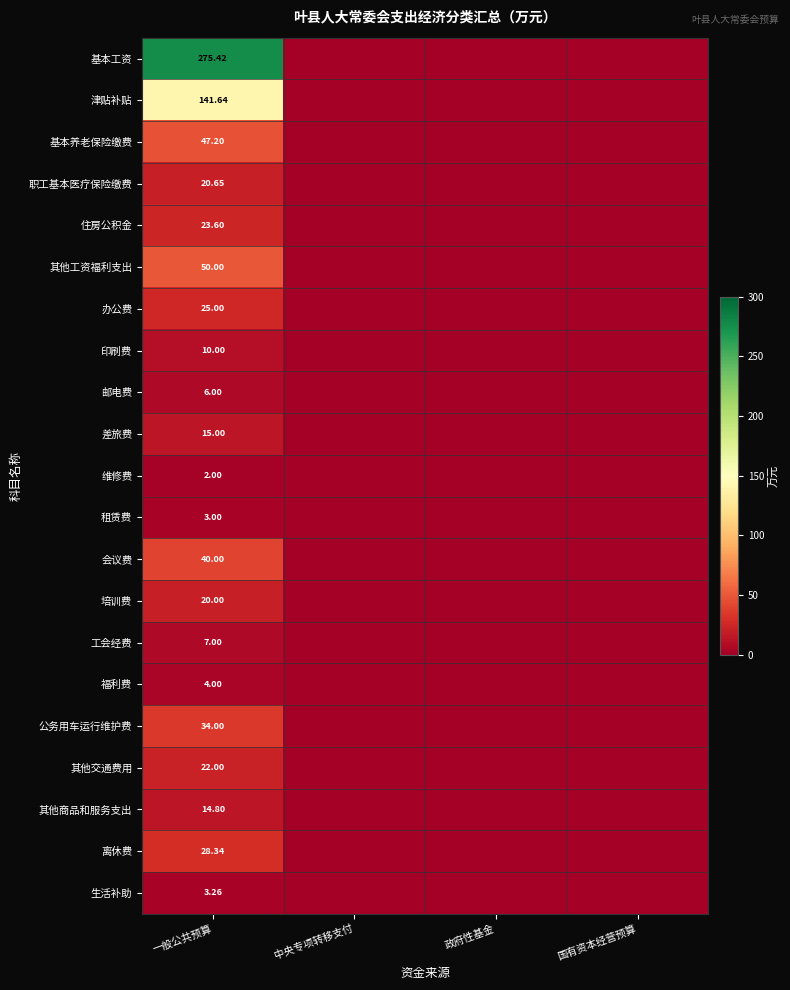

At how many categories does at least one series exceed 37?

1